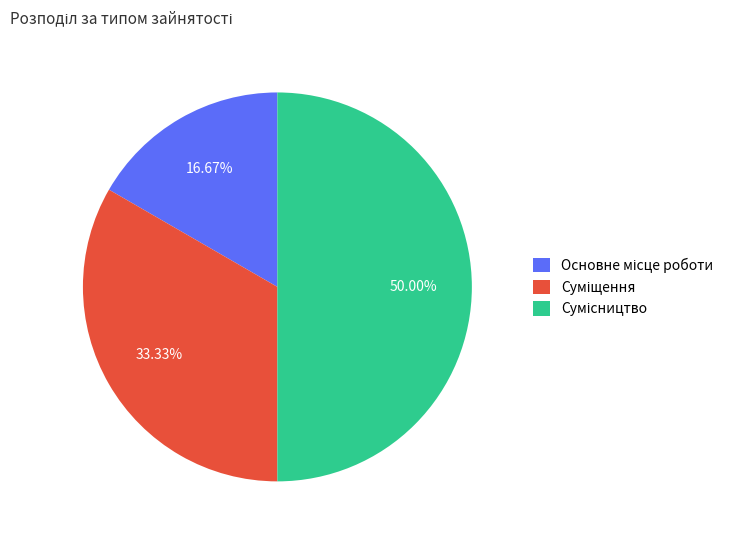

What is the smallest slice in the pie chart?

Основне місце роботи